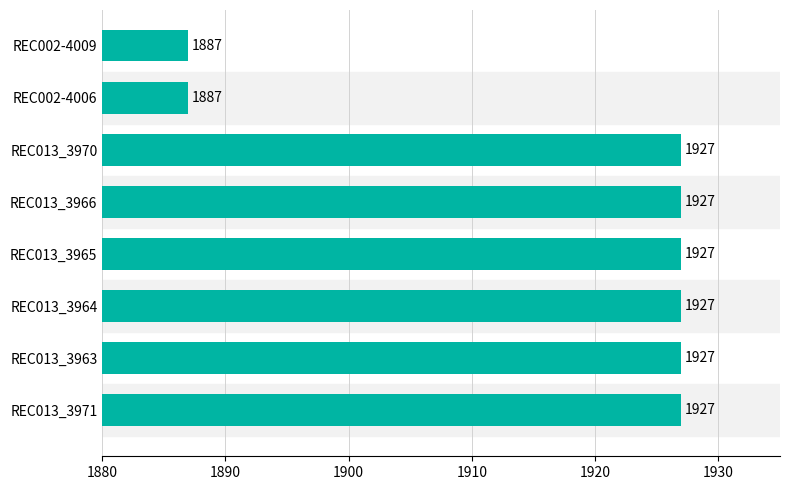

What is the ratio of the value at REC013_3971 to the value at REC013_3966?

1.0